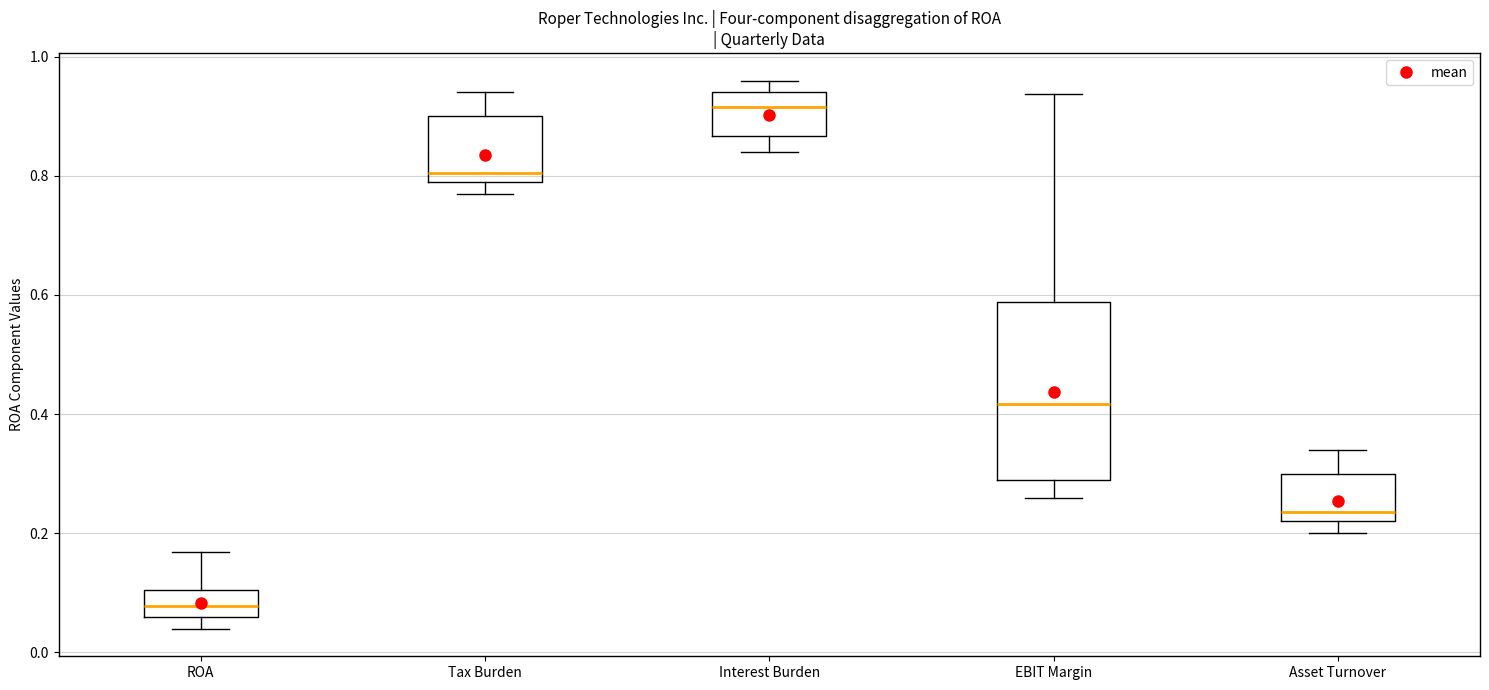

Which box's median line is the highest?

Interest Burden